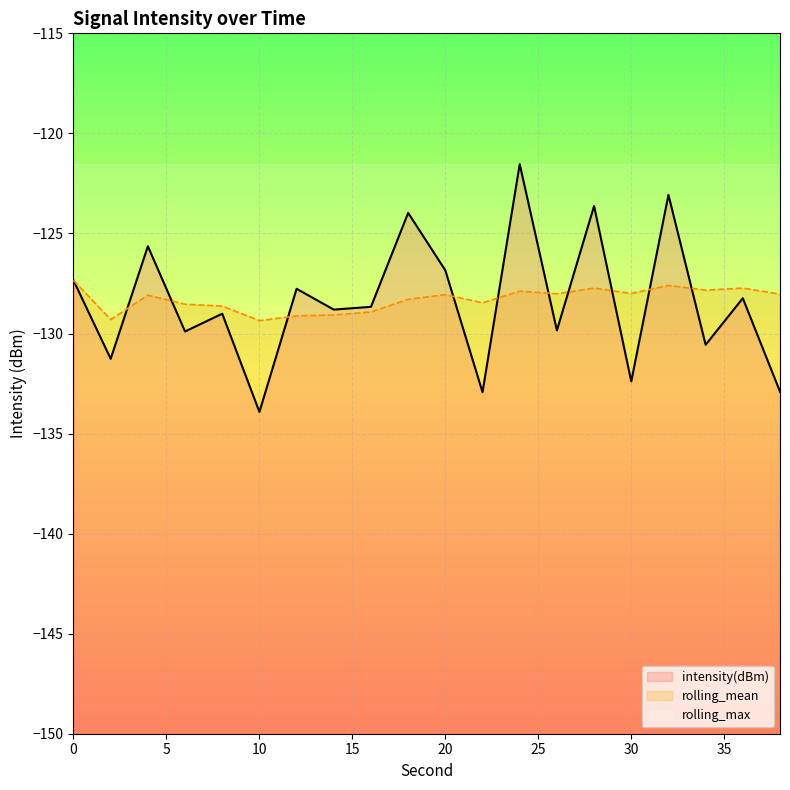

What is the maximum value for rolling_mean?

-127.3